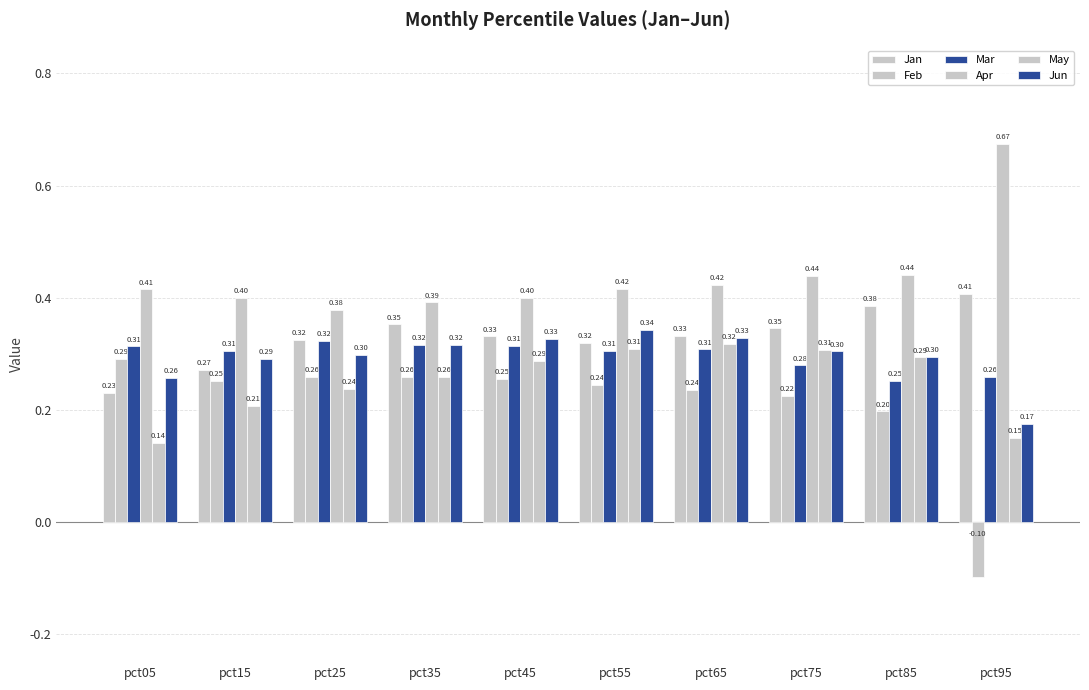

Where is Apr nearest to the value 0?

pct25